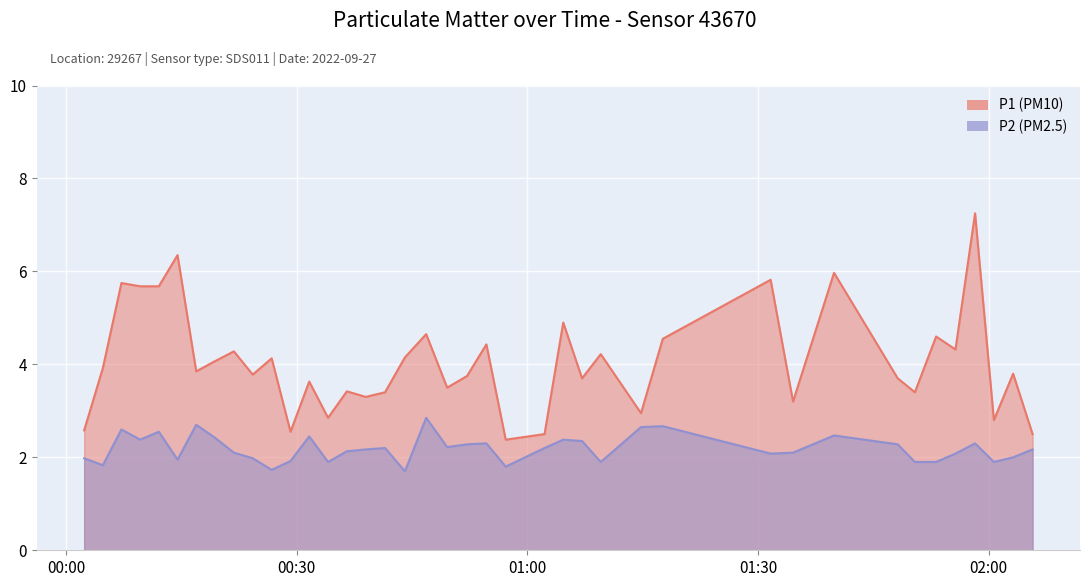

How many distinct data groups are displayed?

2